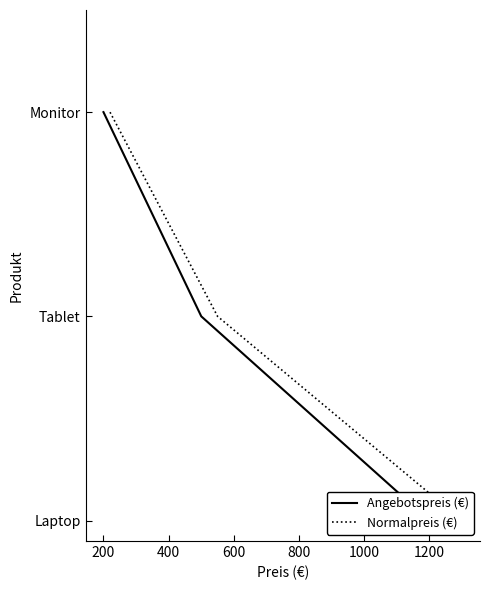

Between 0 and 400, which series saw the biggest shift?

Angebotspreis (€)